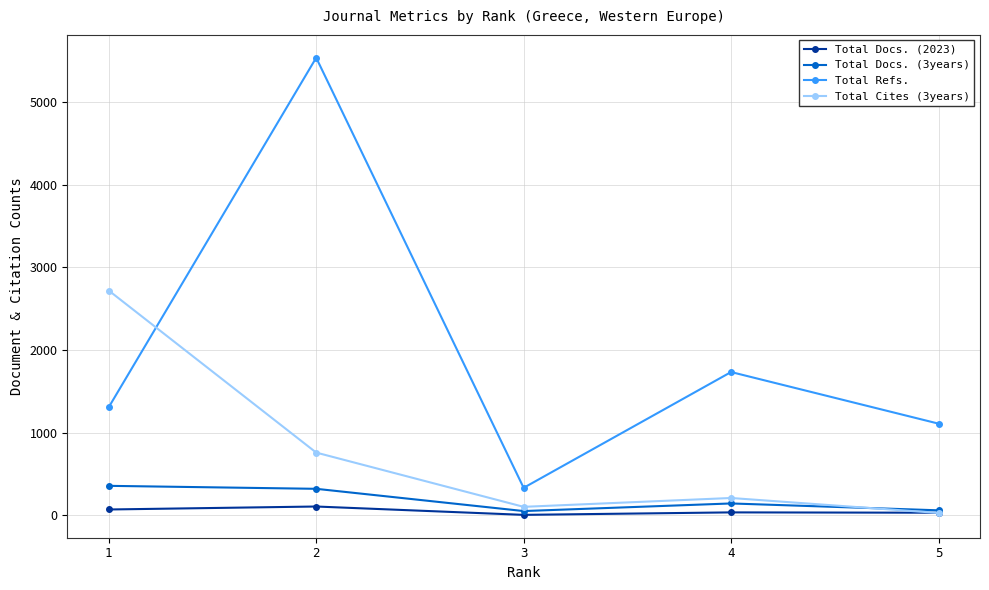

Between 2 and 4, which series saw the biggest shift?

Total Refs.